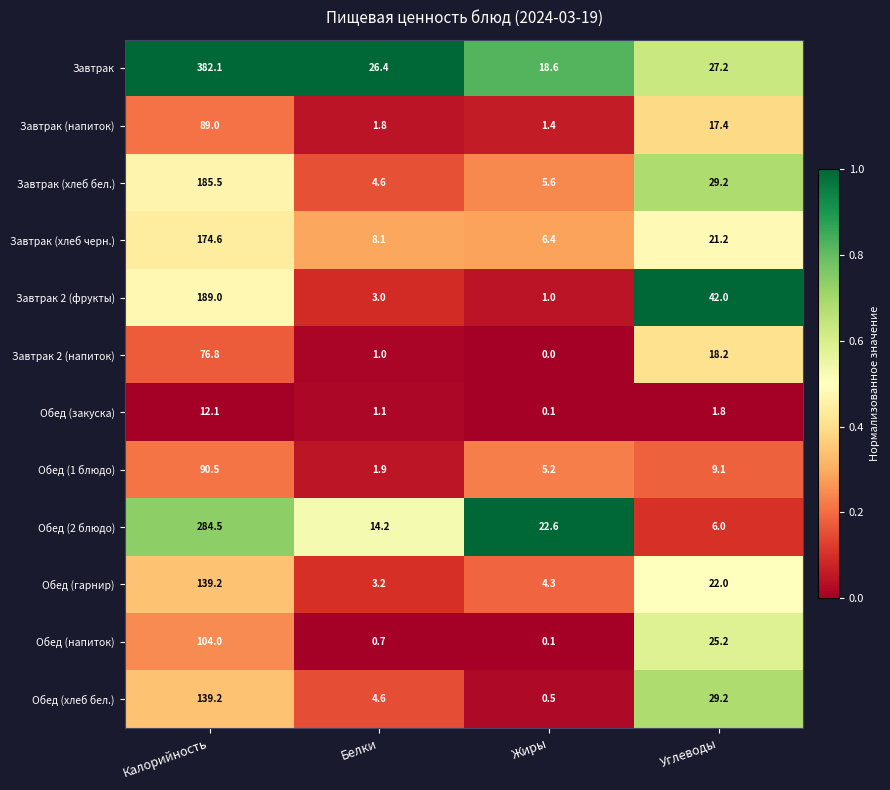

Is the value of Завтрак (хлеб черн.) at Белки greater than the value of Обед (гарнир) at Белки?

Yes